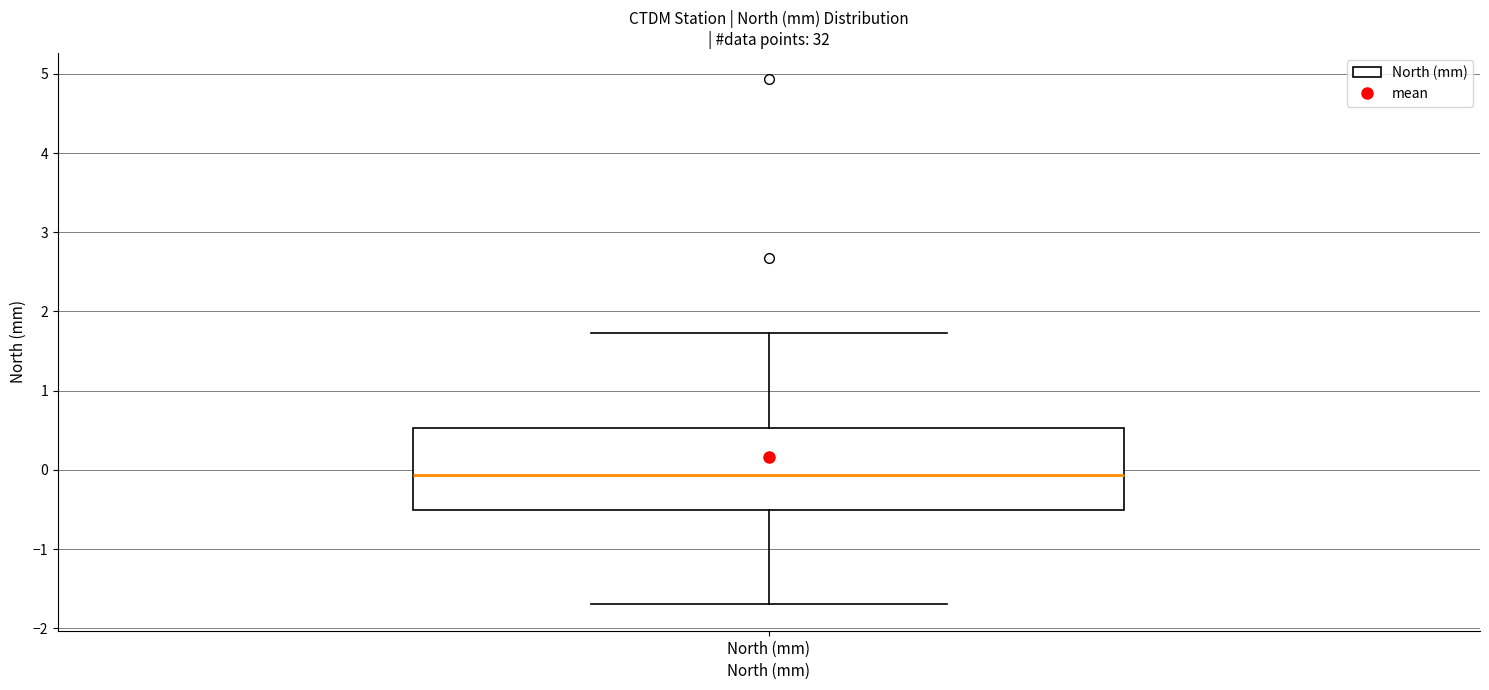

Where is the lower edge of the box for North (mm) on the y-axis? The values are not printed on the chart, so give them approximately, as read against the axis.

-0.5